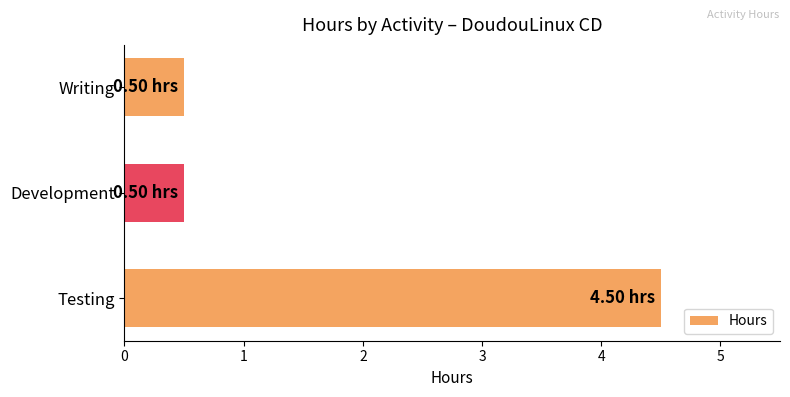

What is the sum of the values at Testing and Writing?

5.0